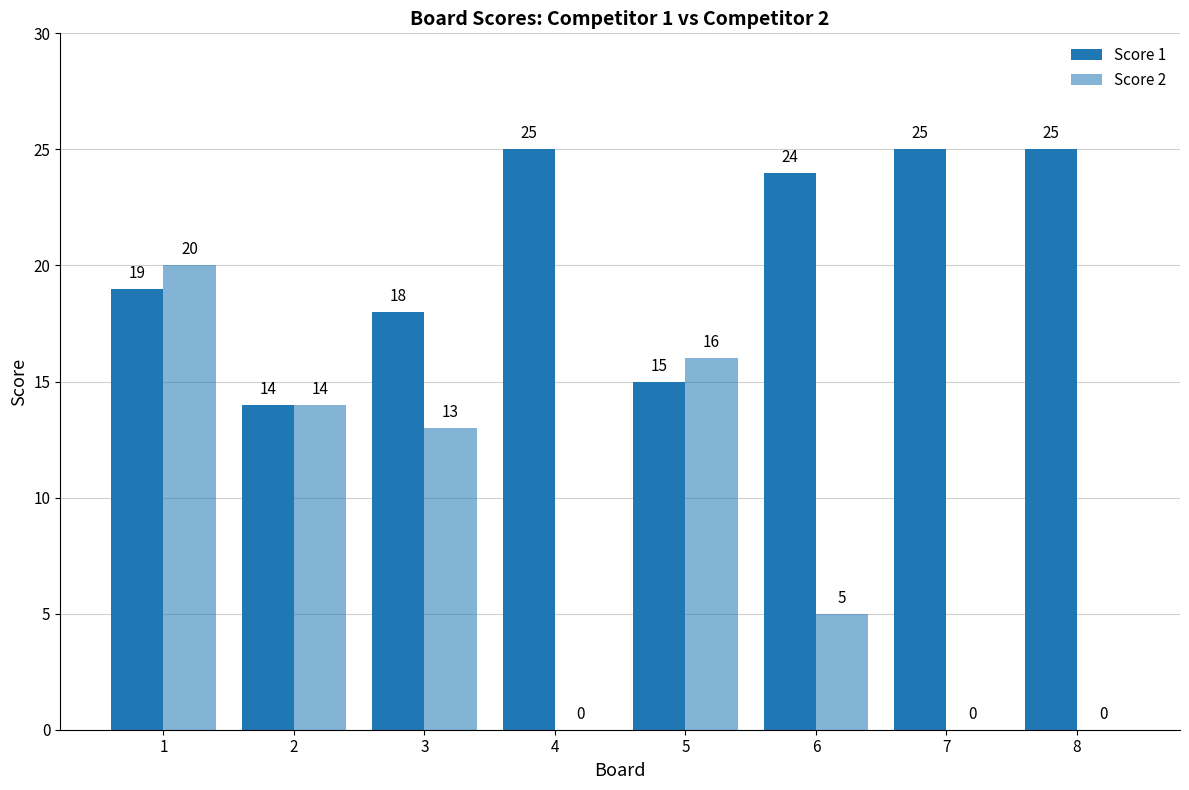

How many values in Score 2 are above zero?

5